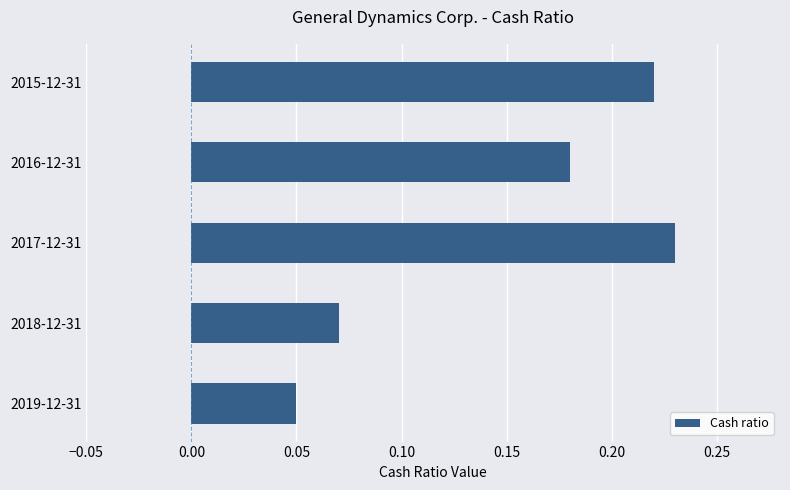

Are the bars horizontal?

Yes